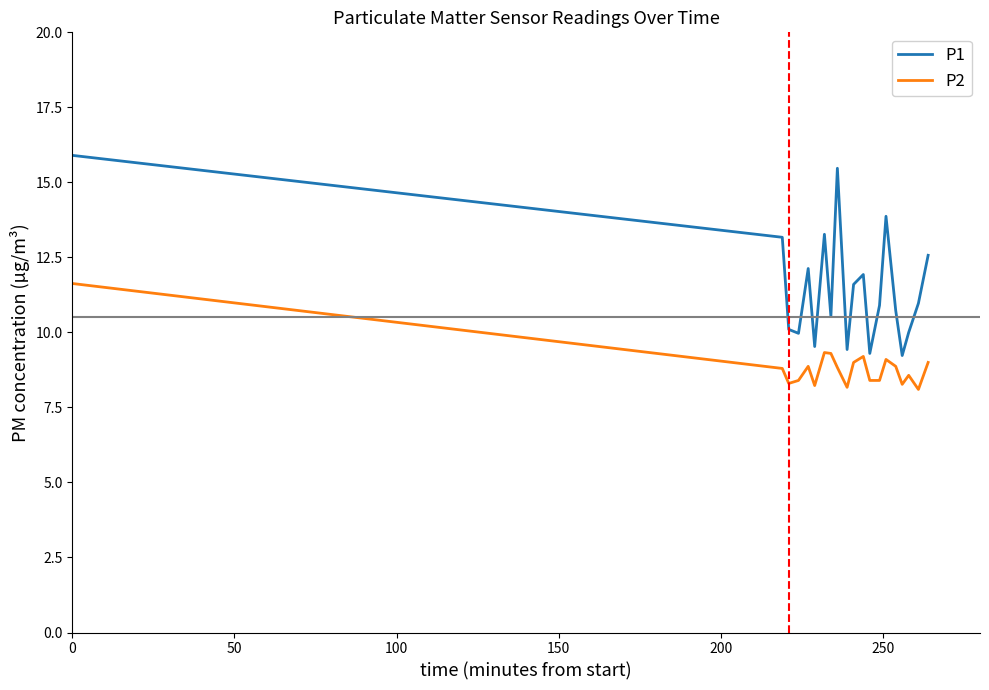

True or false: P2 and P1 intersect in this chart.

False